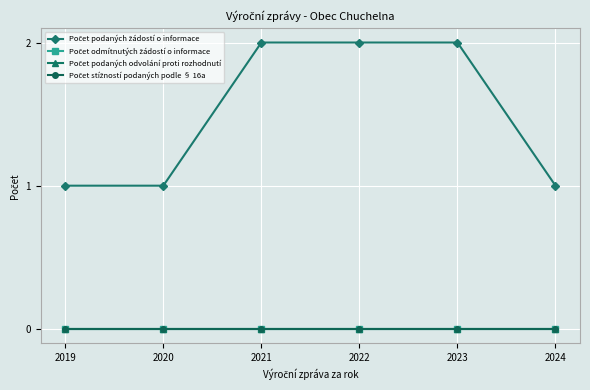

Reading right to left, extract all data points from this chart.

Počet podaných žádostí o informace: 2024=1	2023=2	2022=2	2021=2	2020=1	2019=1
Počet odmítnutých žádostí o informace: 2024=0	2023=0	2022=0	2021=0	2020=0	2019=0
Počet podaných odvolání proti rozhodnutí: 2024=0	2023=0	2022=0	2021=0	2020=0	2019=0
Počet stížností podaných podle § 16a: 2024=0	2023=0	2022=0	2021=0	2020=0	2019=0